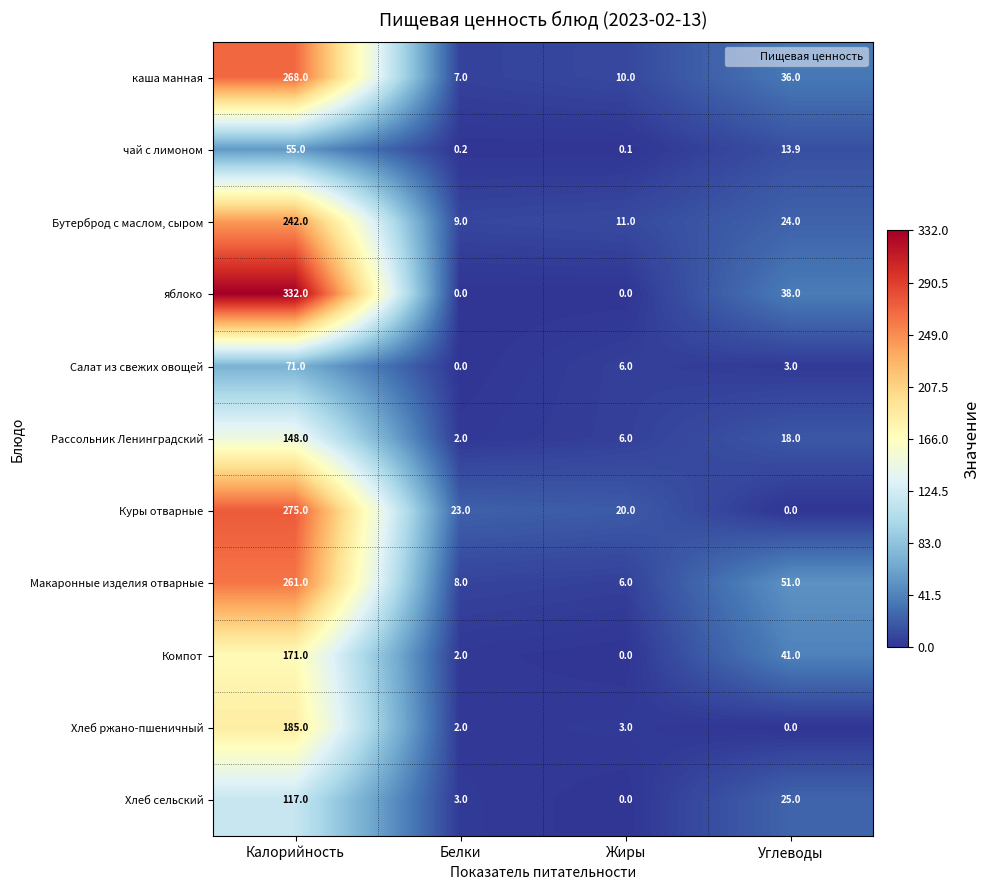

At which category is the sum across all series the highest?

Калорийность